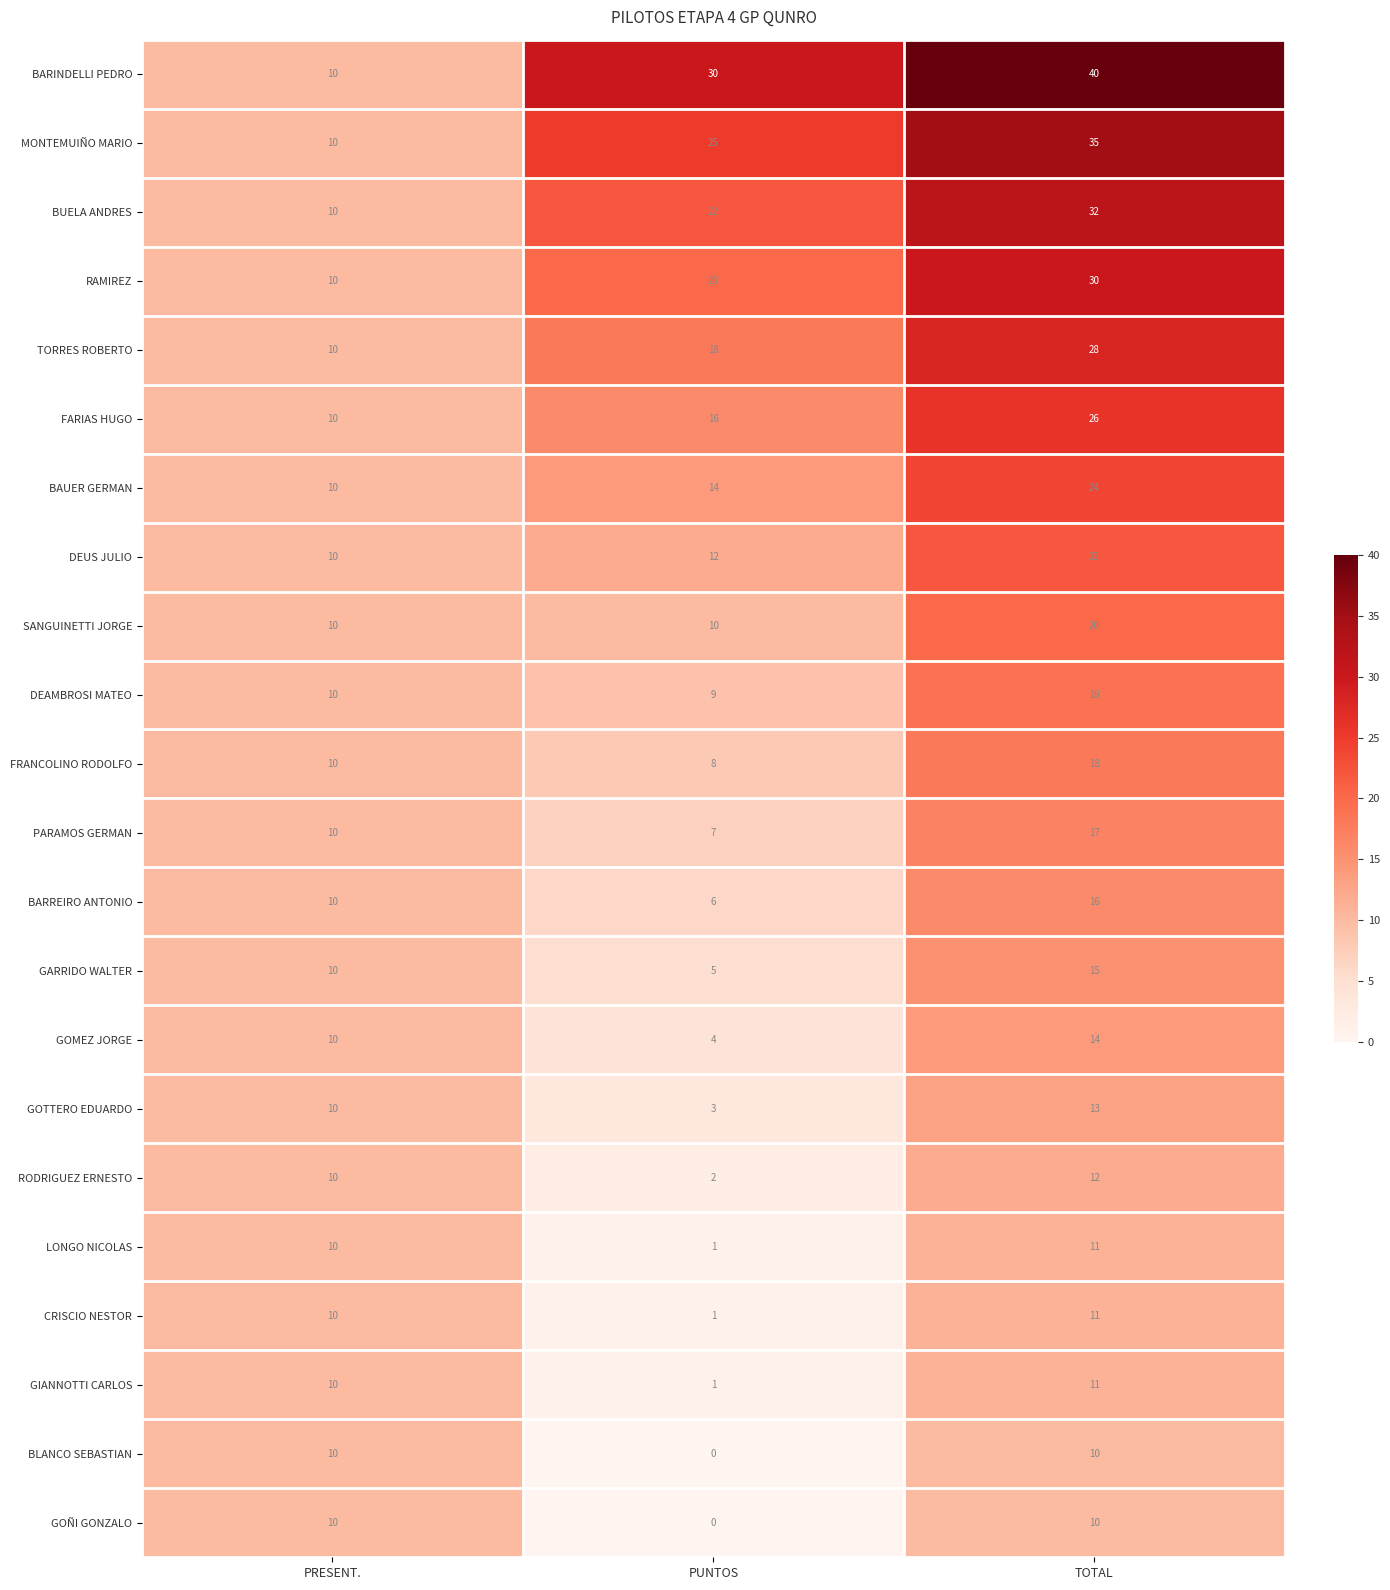

The value of PARAMOS GERMAN at TOTAL is 17. True or false?

True